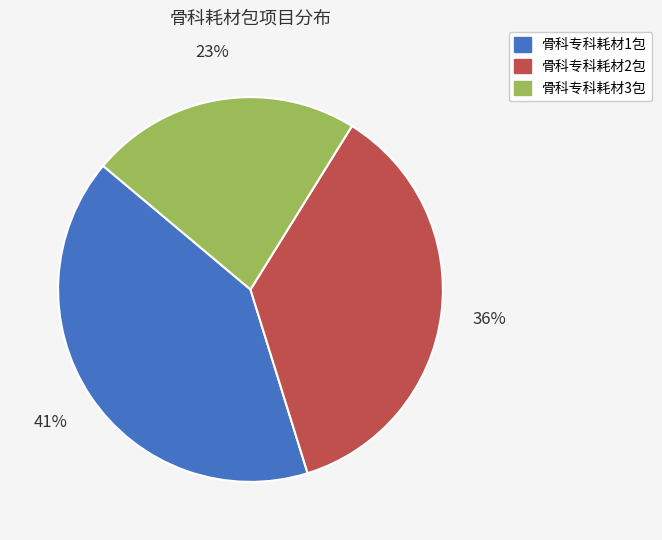

To the nearest percent, what portion does 骨科专科耗材1包 represent?

41%